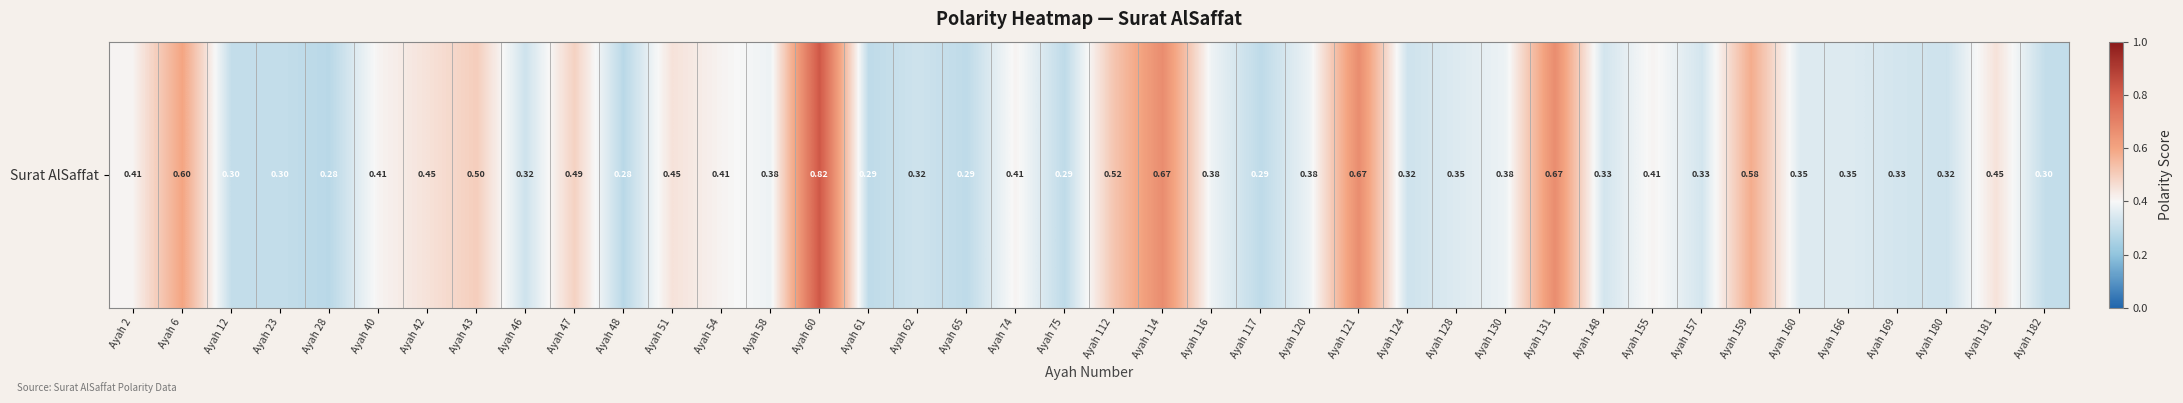

Reading left to right, transcribe all the data shown in this chart.

0.4	0.6	0.3	0.3	0.3	0.4	0.5	0.5	0.3	0.5	0.3	0.5	0.4	0.4	0.8	0.3	0.3	0.3	0.4	0.3	0.5	0.7	0.4	0.3	0.4	0.7	0.3	0.3	0.4	0.7	0.3	0.4	0.3	0.6	0.3	0.3	0.3	0.3	0.5	0.3